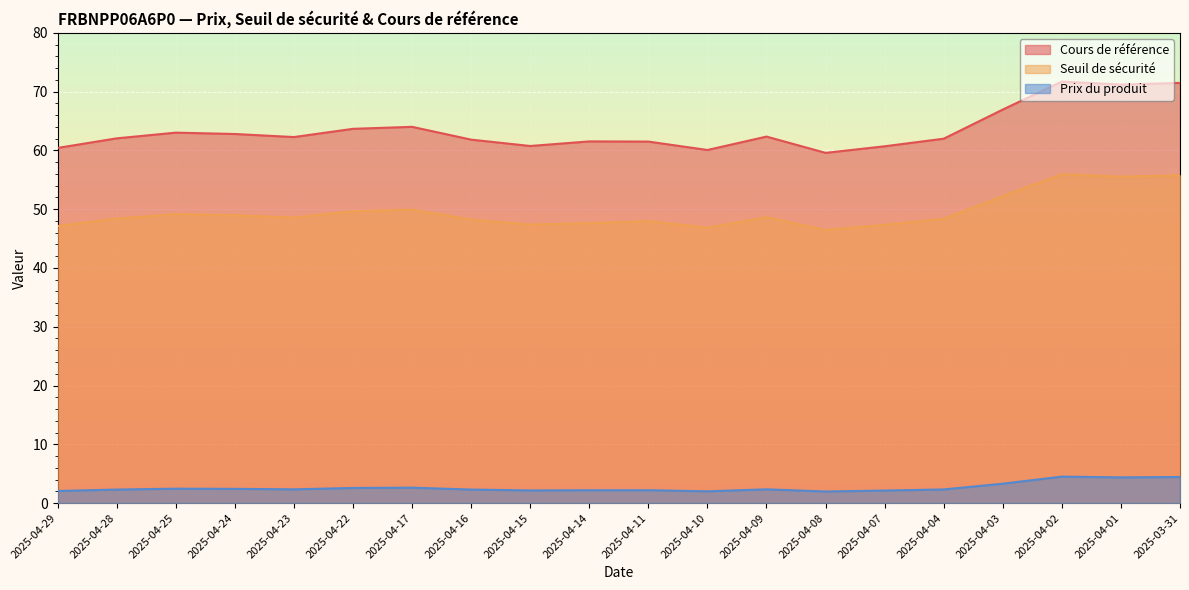

Rank the categories by Prix du produit value from highest to lowest.

2025-04-02, 2025-03-31, 2025-04-01, 2025-04-03, 2025-04-17, 2025-04-22, 2025-04-25, 2025-04-24, 2025-04-23, 2025-04-09, 2025-04-04, 2025-04-28, 2025-04-16, 2025-04-14, 2025-04-11, 2025-04-15, 2025-04-07, 2025-04-29, 2025-04-10, 2025-04-08